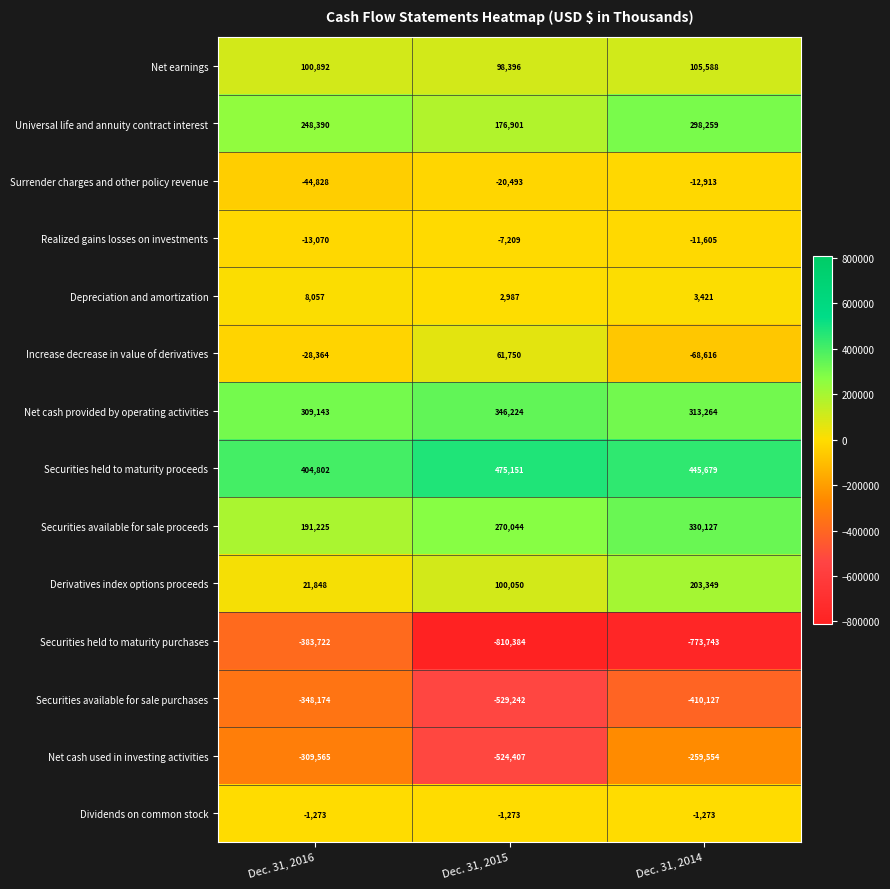

Which series has the widest spread of values?

Securities held to maturity purchases